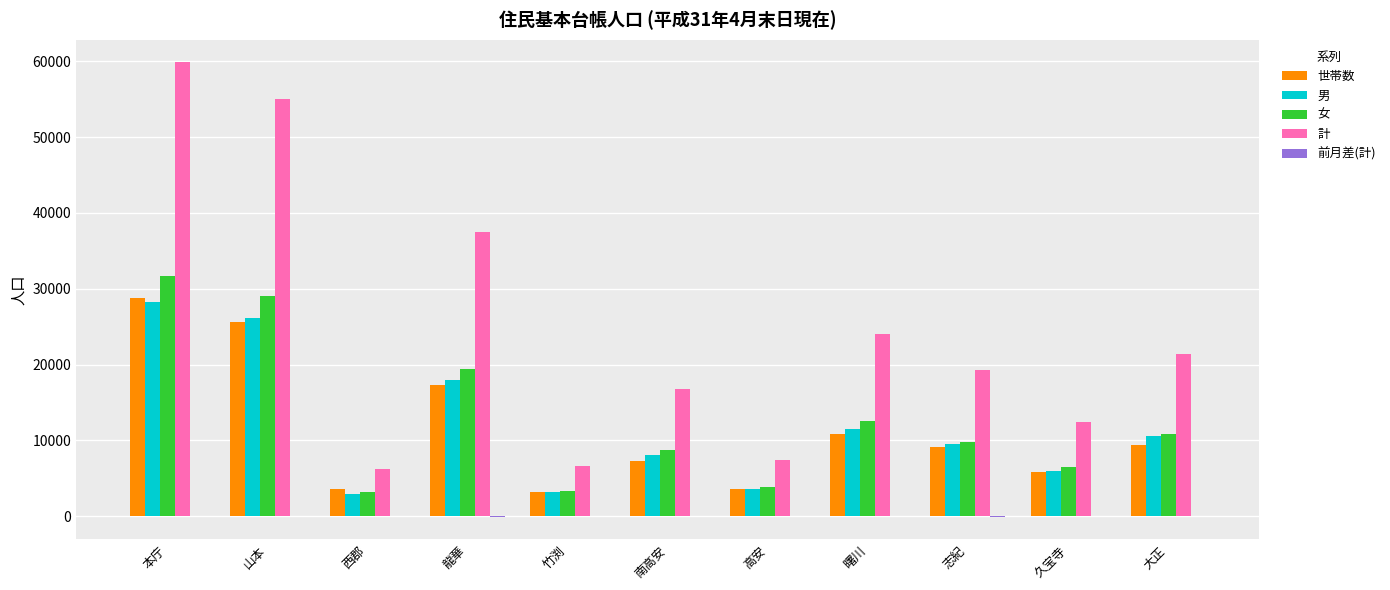

What is the maximum value shown in the chart?

59847